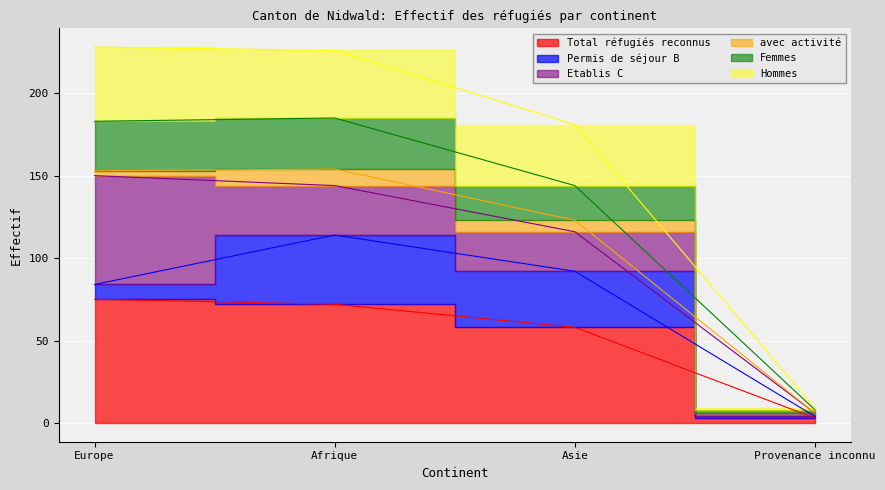

What is the spread (max minus min) of values at Provenance inconnu?

5